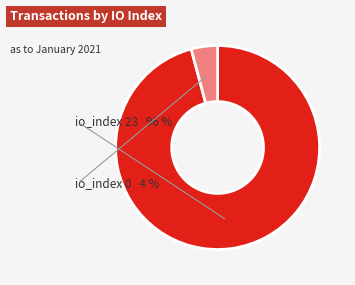

How many slices are in this pie chart?

2